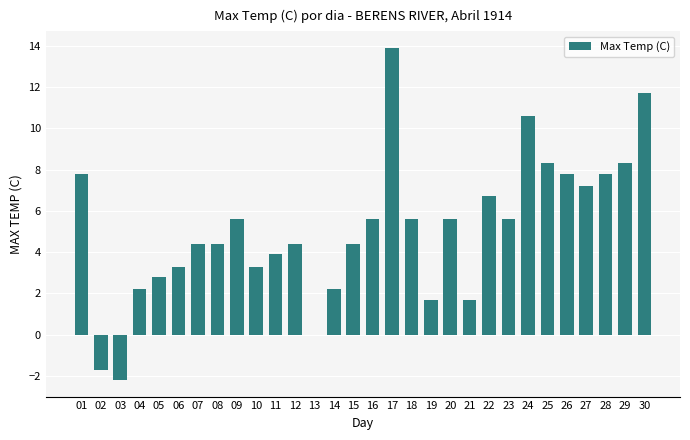

Reading left to right, what are all the values shown in this chart?

7.8	-1.7	-2.2	2.2	2.8	3.3	4.4	4.4	5.6	3.3	3.9	4.4	0.0	2.2	4.4	5.6	13.9	5.6	1.7	5.6	1.7	6.7	5.6	10.6	8.3	7.8	7.2	7.8	8.3	11.7